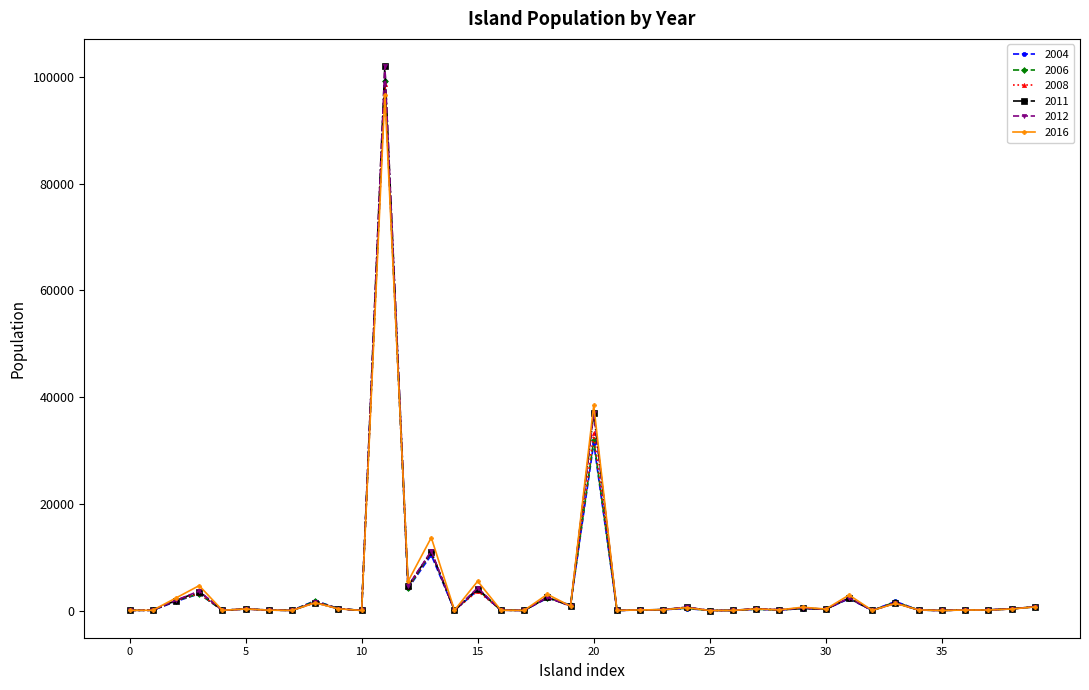

Which series has the widest spread of values?

2011